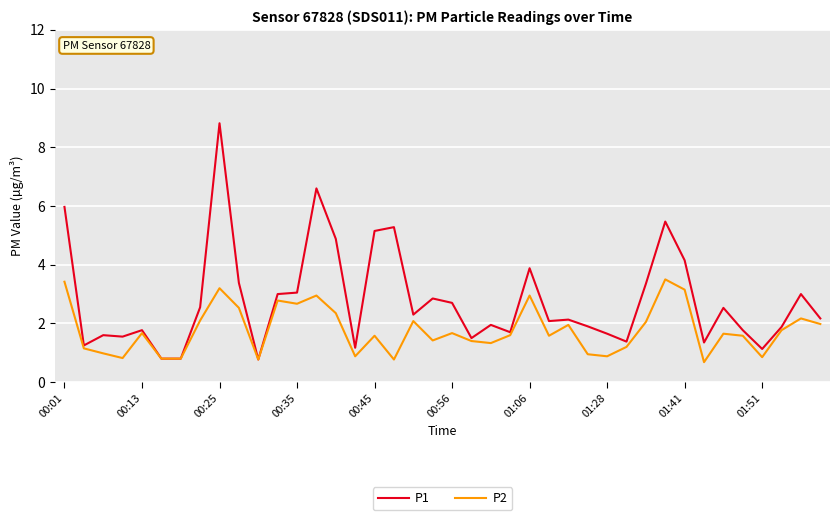

What is the smallest value displayed?

0.7